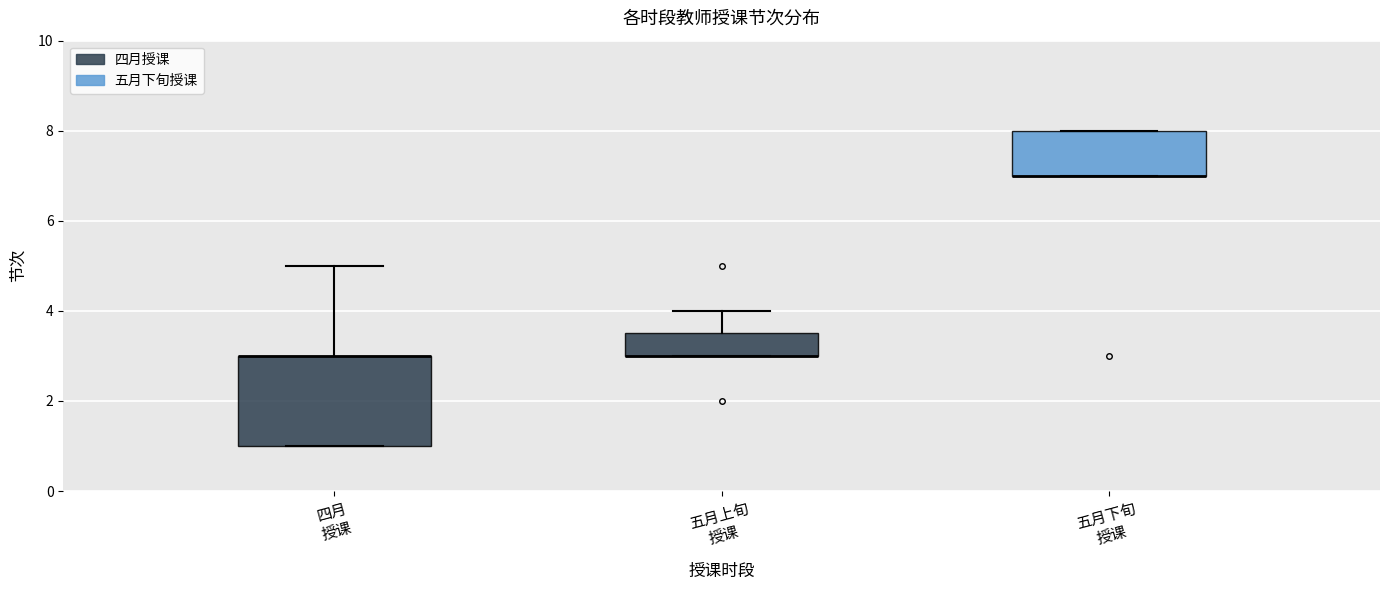

Reading left to right, read every box against the y-axis: the position of its median line, the range the box covers, and the ends of its whiskers. The values are not printed on the chart, so give them approximately, as read against the axis.

四月 授课: median 3.0 (drawn on the box's upper edge), box 1.0 to 3.0, whiskers 1.0 to 5.0
五月上旬 授课: median 3.0 (drawn on the box's lower edge), box 3.0 to 3.6, whiskers 3.0 to 4.0
五月下旬 授课: median 7.0 (drawn on the box's lower edge), box 7.0 to 8.0, whiskers 7.0 to 8.0